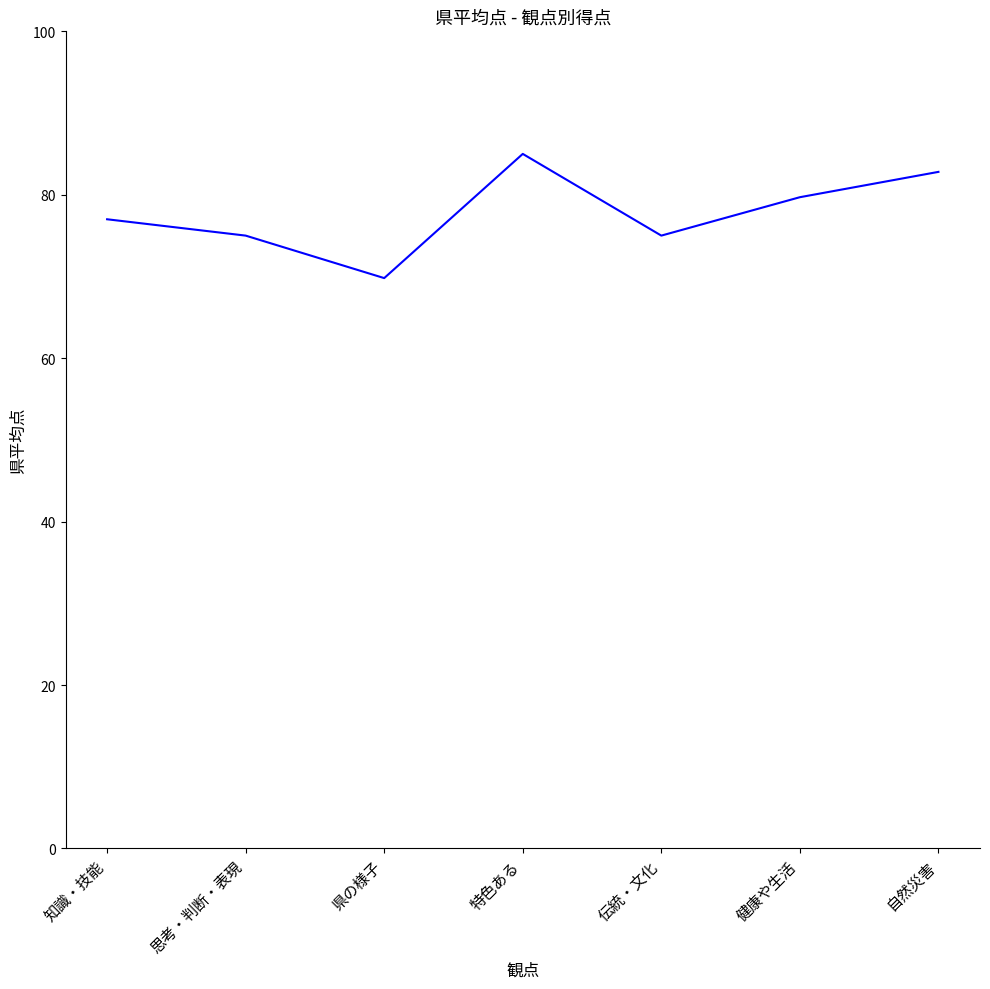

Where is the first local minimum?

県の様子